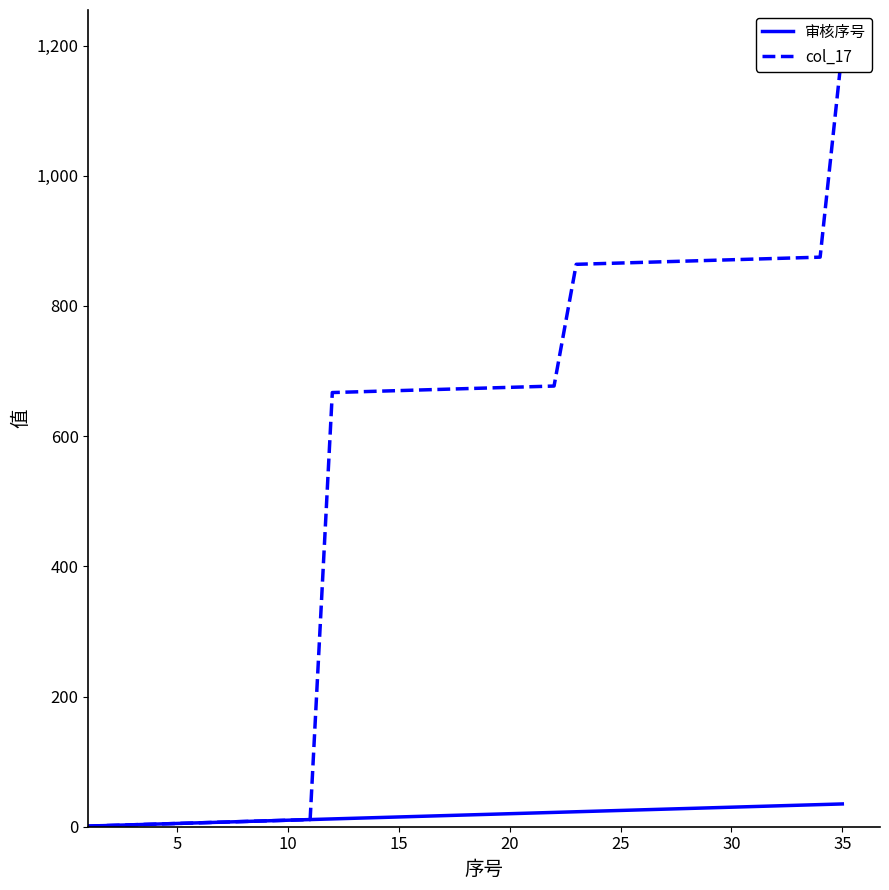

What is the difference between the second highest and minimum values in the col_17 series?

874